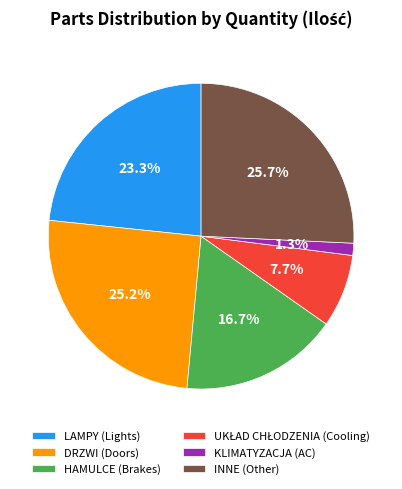

Which has a higher value, LAMPY (Lights) or INNE (Other)?

INNE (Other)